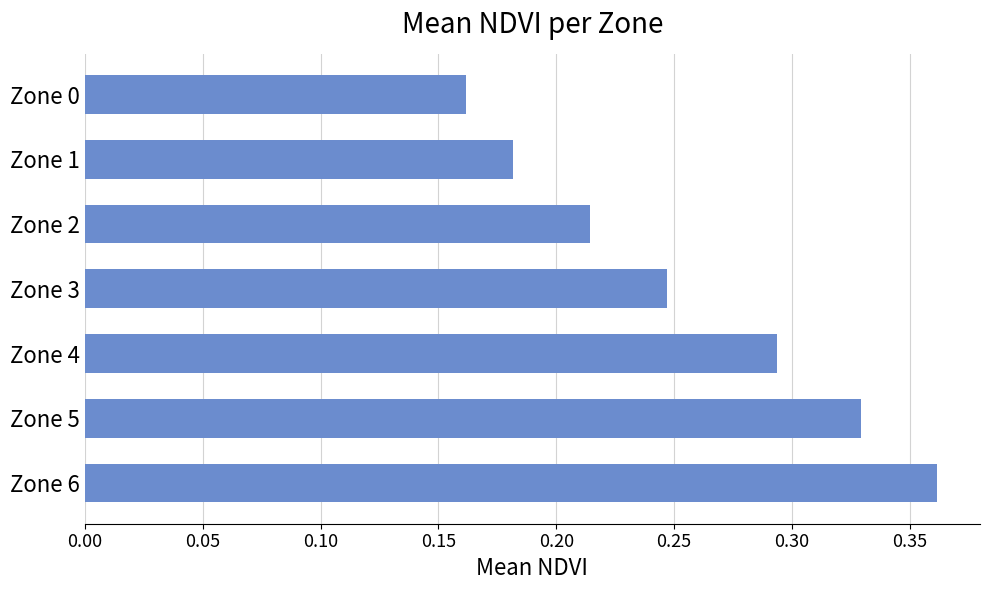

Rank the categories by value from lowest to highest.

Zone 0, Zone 1, Zone 2, Zone 3, Zone 4, Zone 5, Zone 6